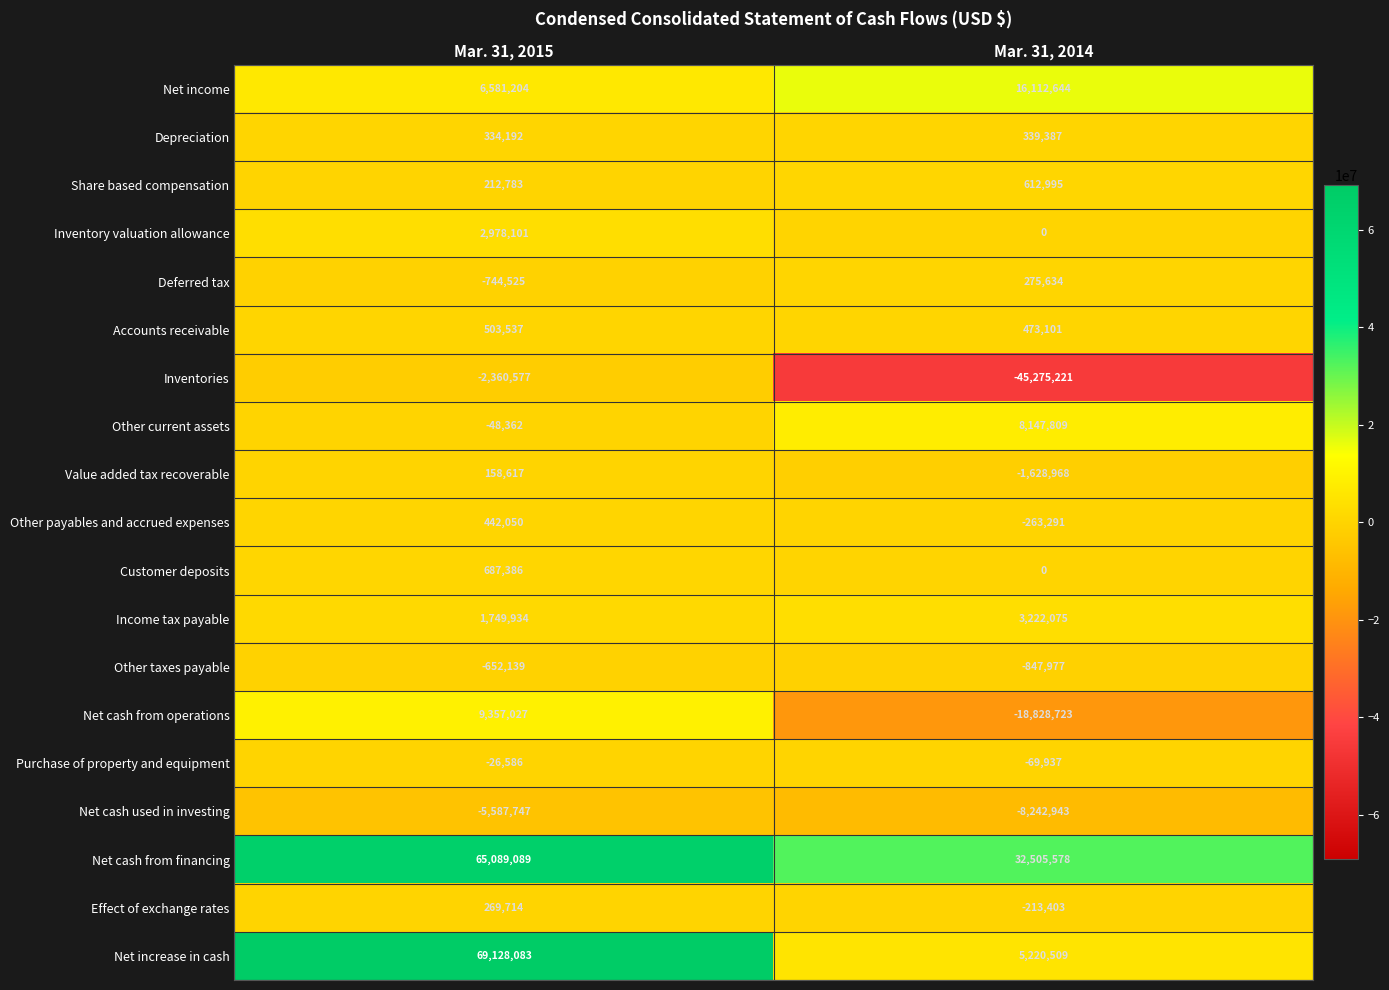

What is the maximum value shown in the chart?

69128083